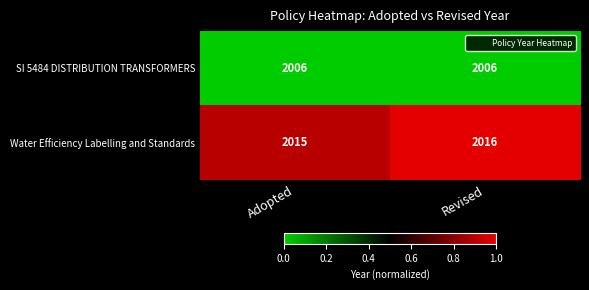

Read the Water Efficiency Labelling and Standards value at Adopted.

2015